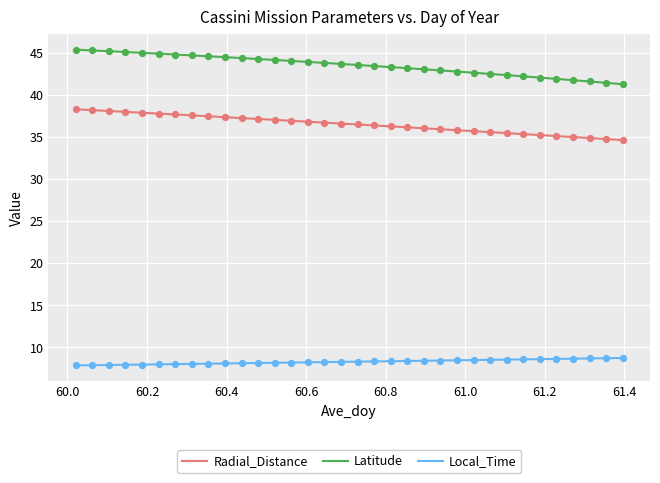

Which series has the widest spread of values?

Latitude